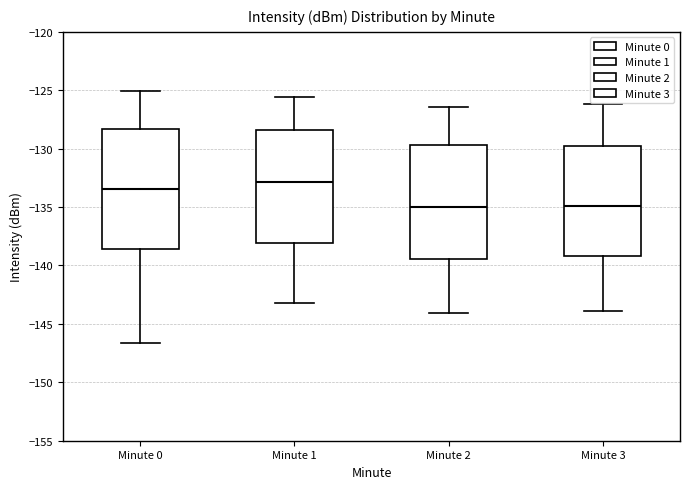

Reading left to right, read every box against the y-axis: the position of its median line, the range the box covers, and the ends of its whiskers. The values are not printed on the chart, so give them approximately, as read against the axis.

Minute 0: median -133.5, box -138.5 to -128.5, whiskers -146.5 to -125.0
Minute 1: median -133.0, box -138.0 to -128.5, whiskers -143.0 to -125.5
Minute 2: median -135.0, box -139.5 to -129.5, whiskers -144.0 to -126.5
Minute 3: median -135.0, box -139.0 to -130.0, whiskers -144.0 to -126.0